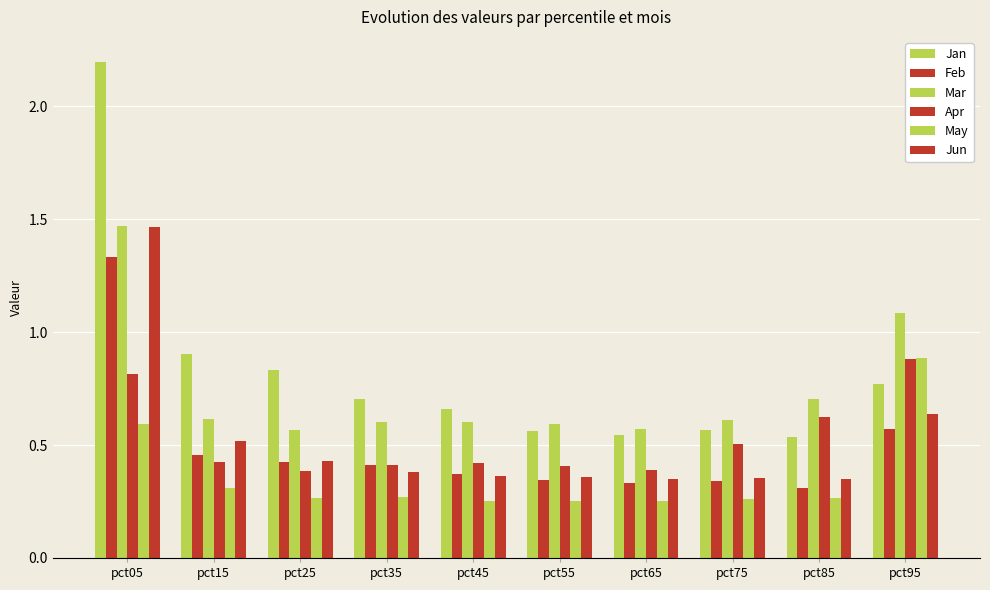

What is the value of the May bar at the 10th from the left?

0.9